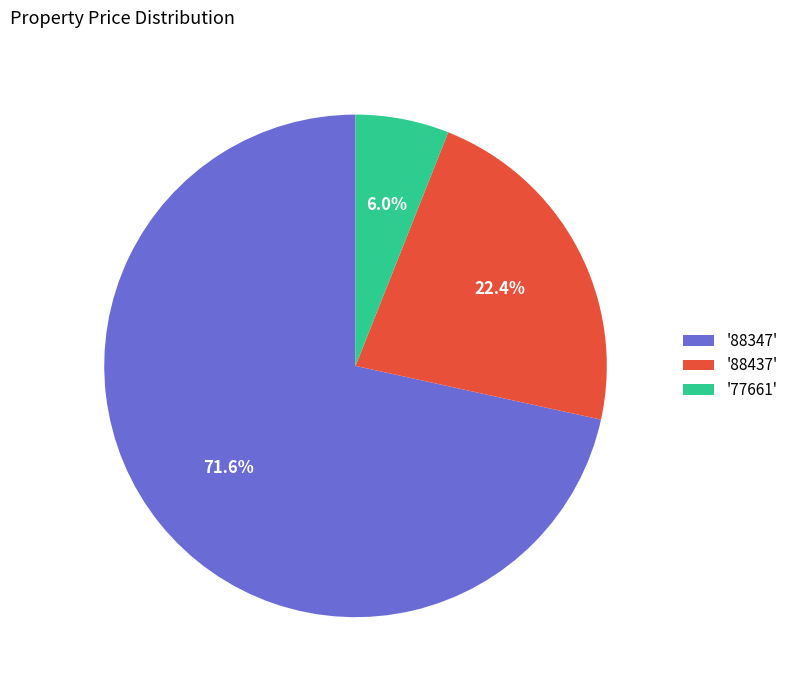

To the nearest percent, what is the average slice percentage?

33%